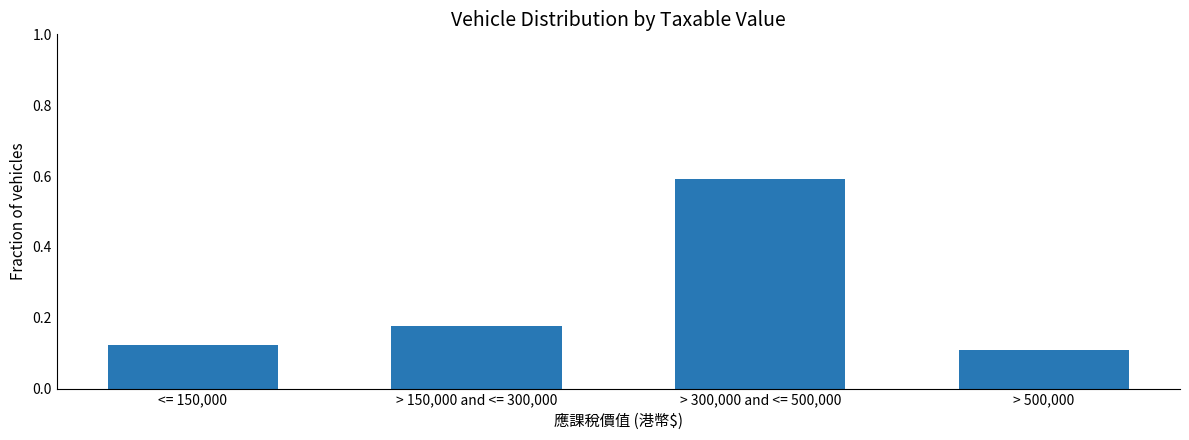

At which category does the chart reach its peak across all series?

> 300,000 and <= 500,000